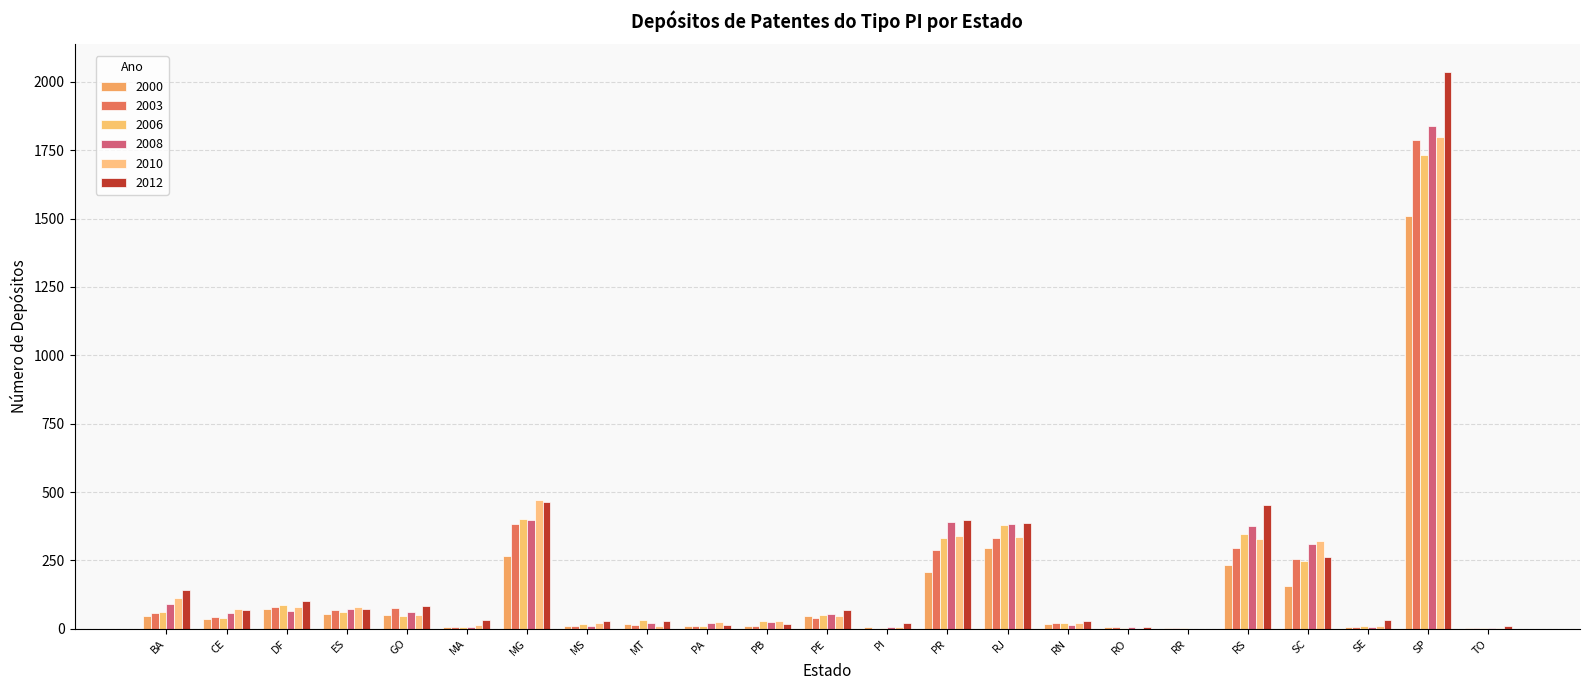

Are the bars horizontal?

No